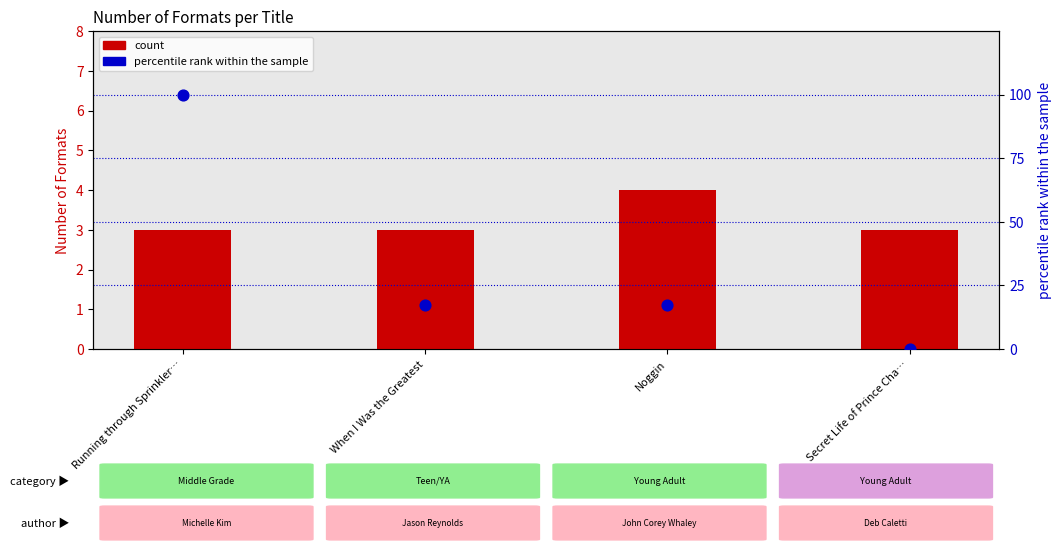

Which series contains the highest Y value?

percentile rank within the sample